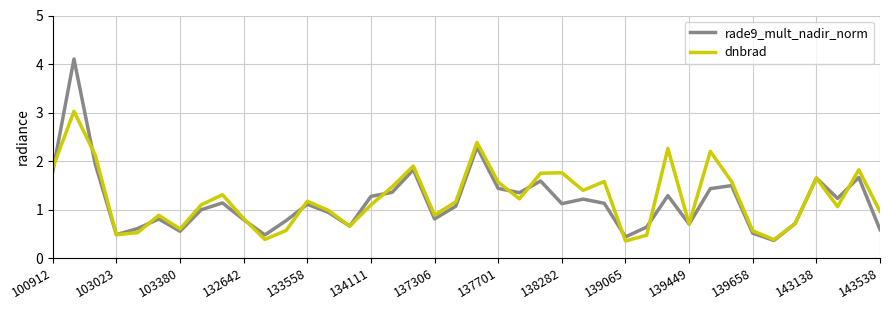

Which series has the widest spread of values?

rade9_mult_nadir_norm